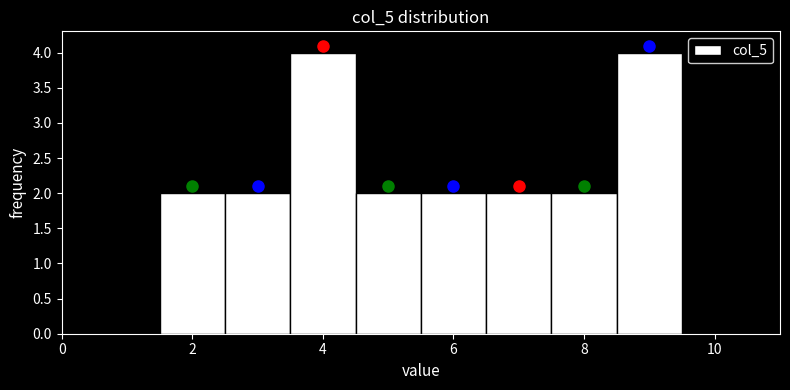

What is the height of the bar covering 1.5 to 2.5 on the x-axis? Neither the bar edges nor the heights are printed on the chart, so give them approximately, as read against the axes.

2